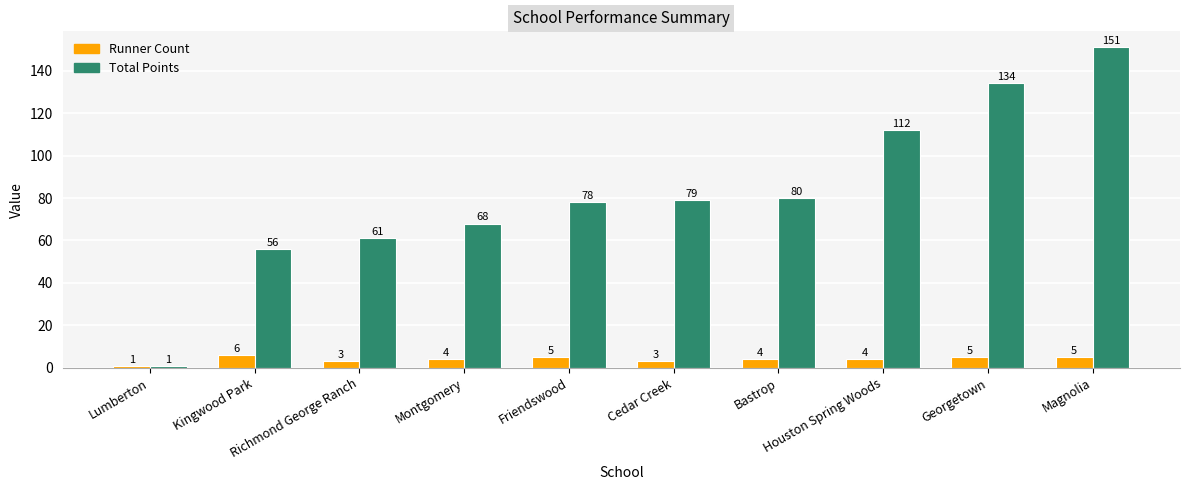

How many bars are there in each group?

2